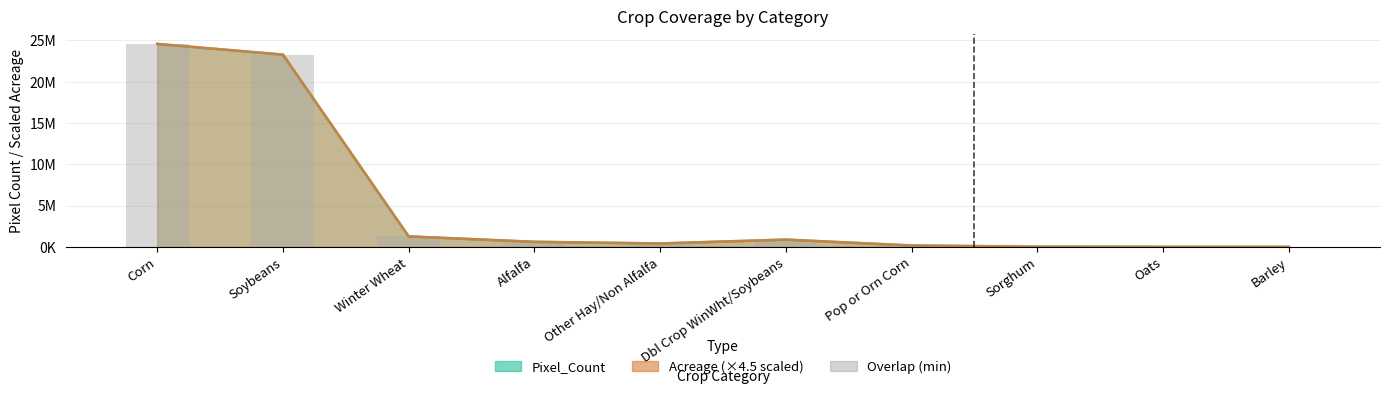

What is the difference between the second highest and minimum values?

23258196